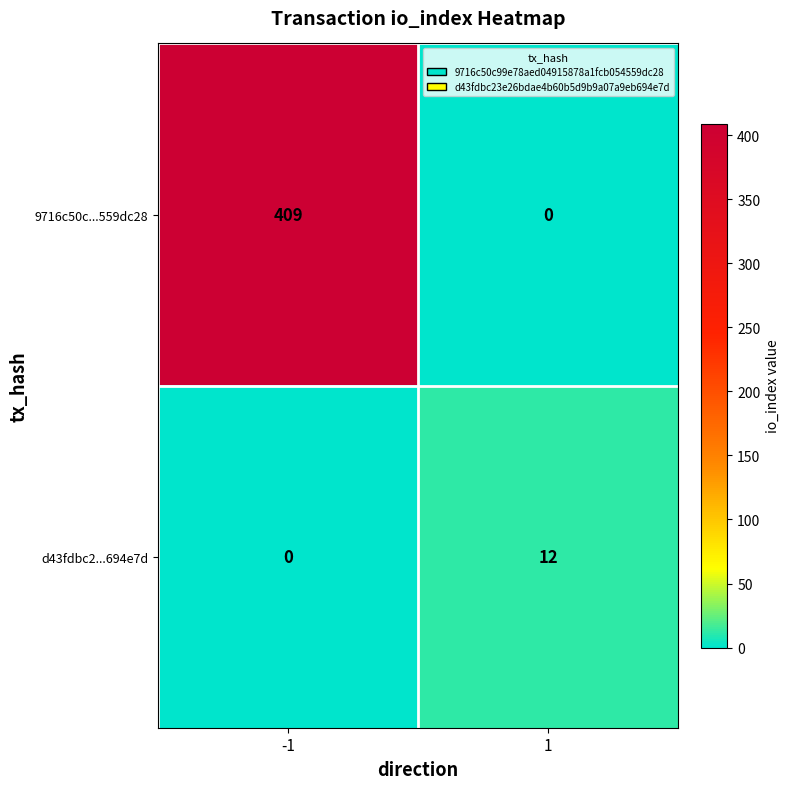

How many series are shown in this chart?

2